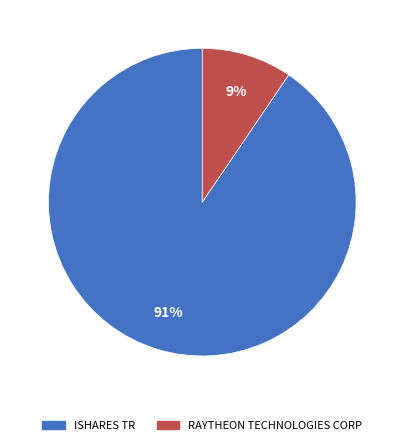

Count the number of slices in the pie.

2